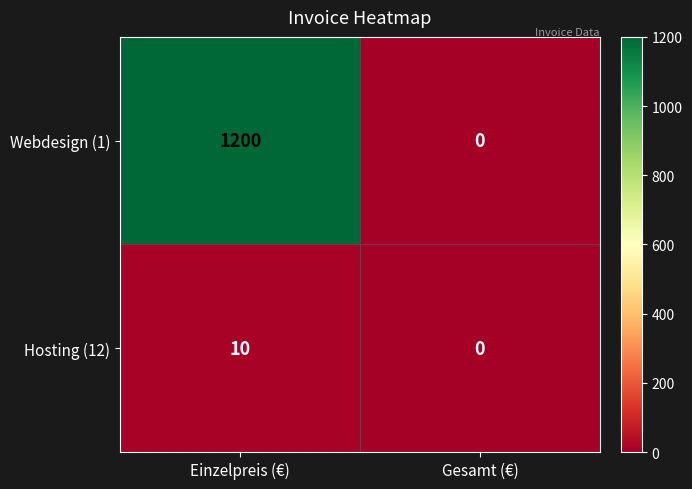

At which category is the sum across all series the highest?

Einzelpreis (€)